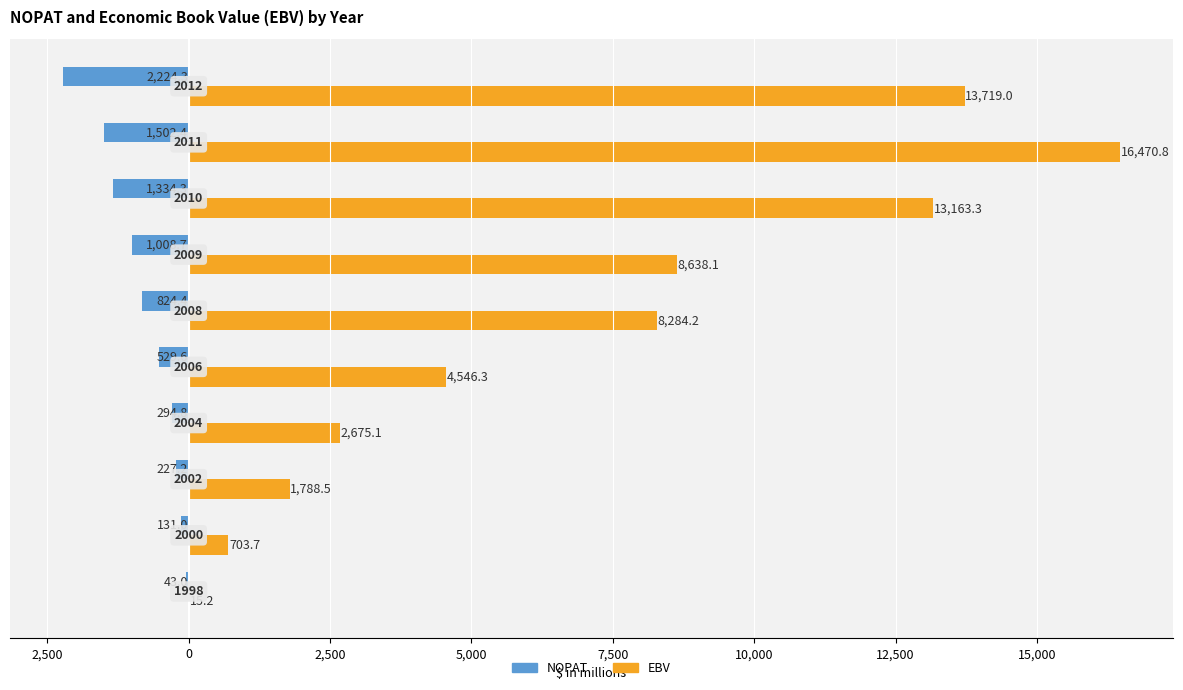

What is the difference between the maximum and minimum values in the NOPAT series?

2181.3